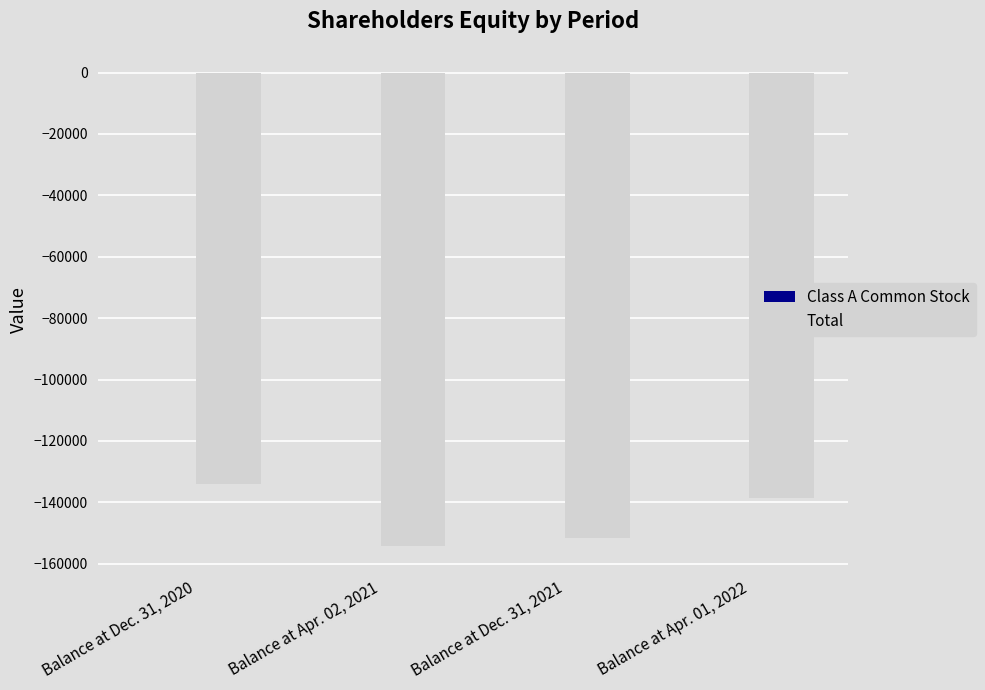

Where does the Class A Common Stock series first go above 3?

Balance at Apr. 01, 2022